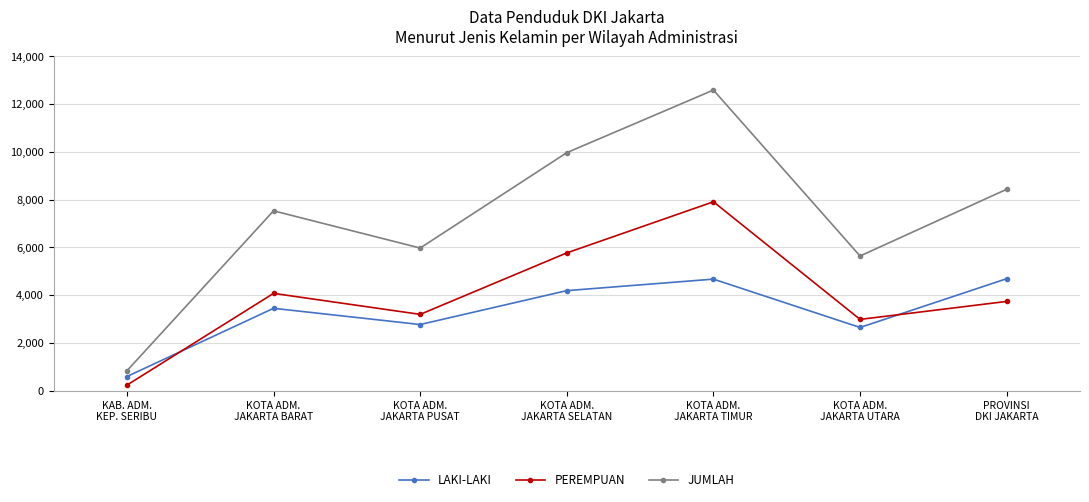

How many data points does each series have?

7